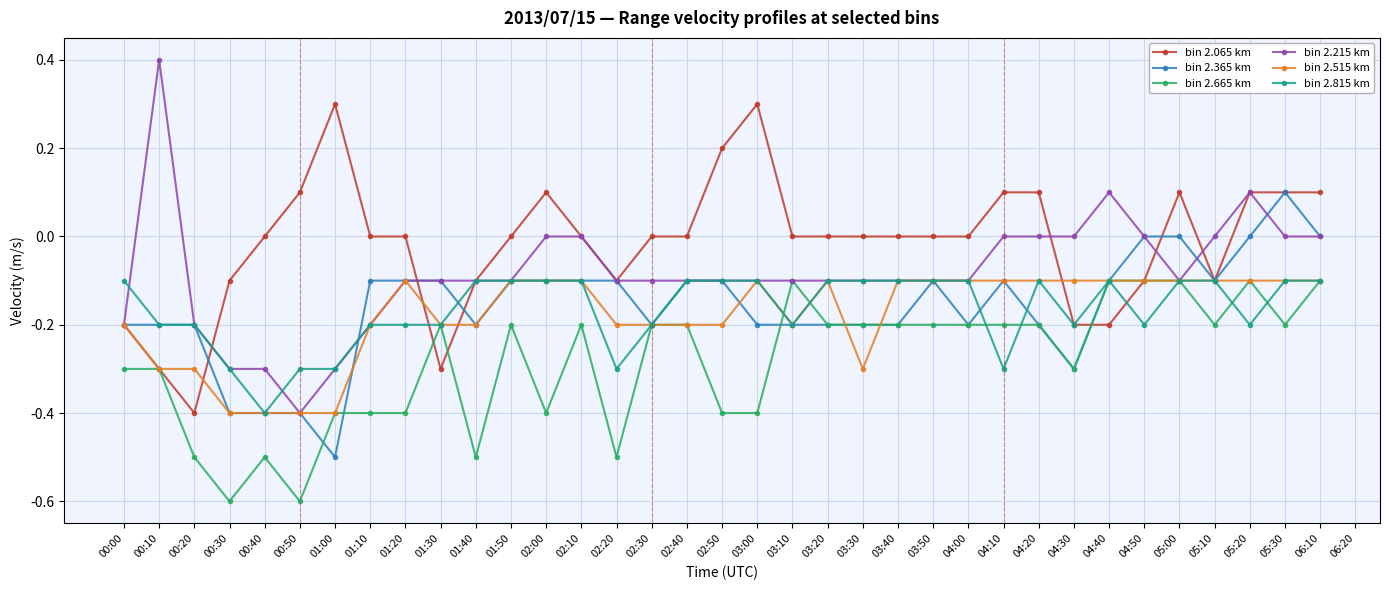

Count the bin 2.065 km values in the range 0 to 1.

24